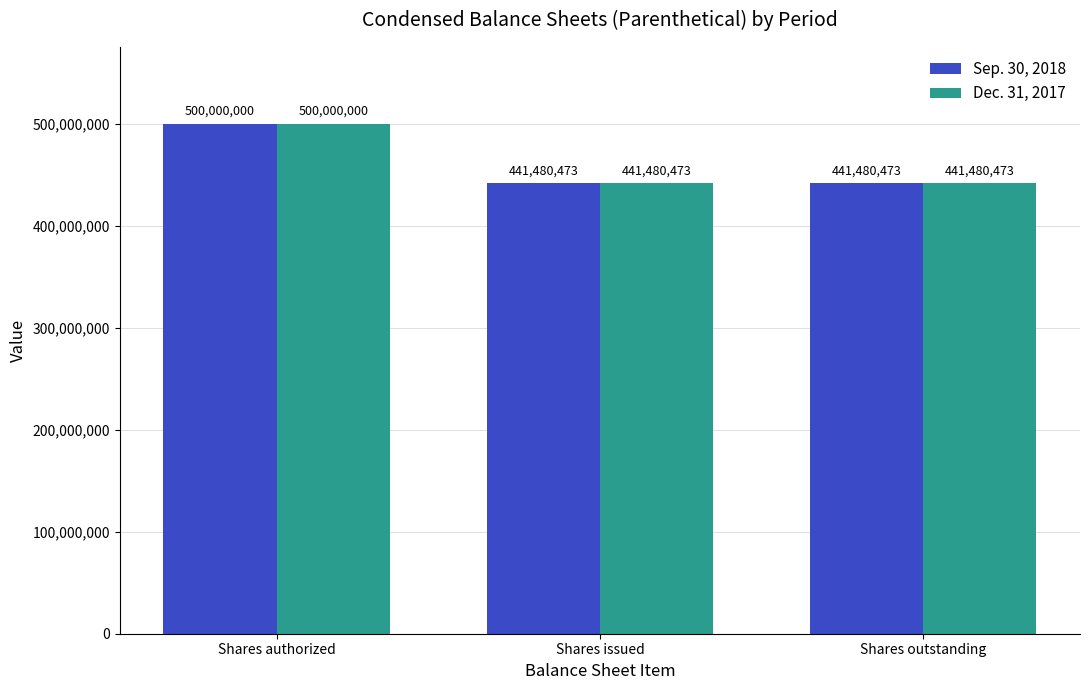

Count the Sep. 30, 2018 values in the range 441480473 to 500000000.

3